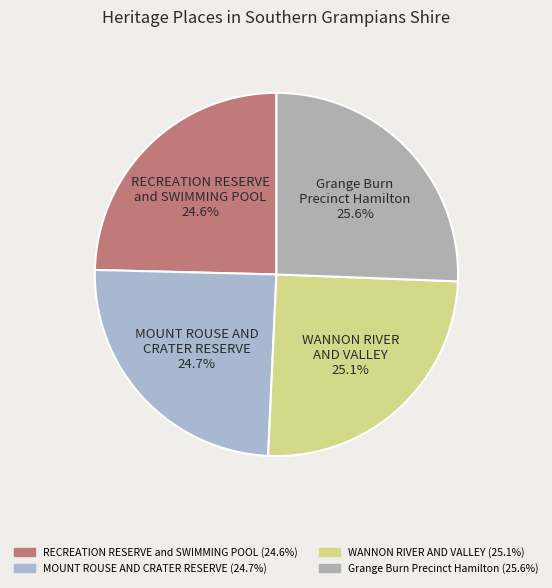

Approximately how many times larger is the value at Grange Burn Precinct Hamilton compared to WANNON RIVER AND VALLEY?

1.0